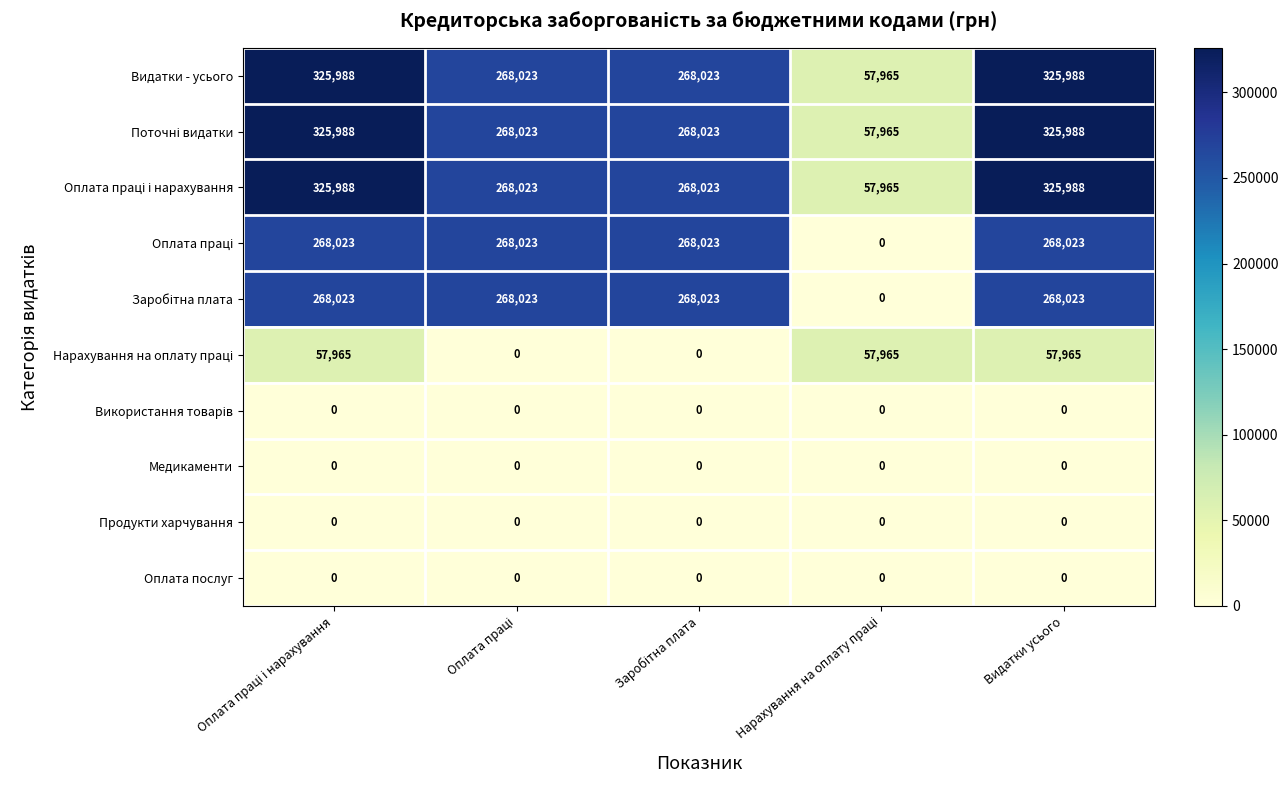

What is the total value across all series at Видатки усього?

1571975